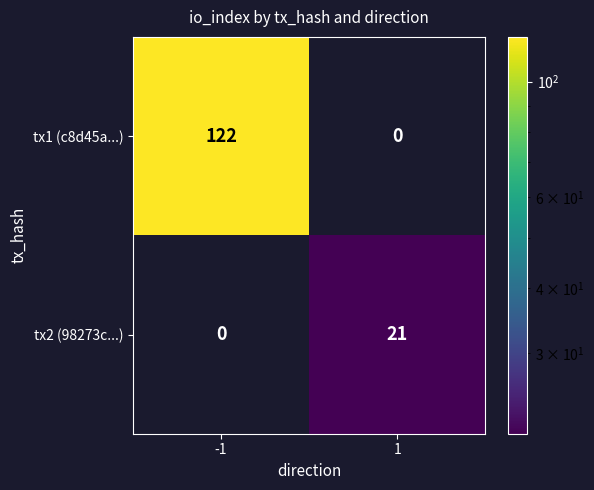

Rank the series at 1 from lowest to highest value.

tx1 (c8d45a...), tx2 (98273c...)